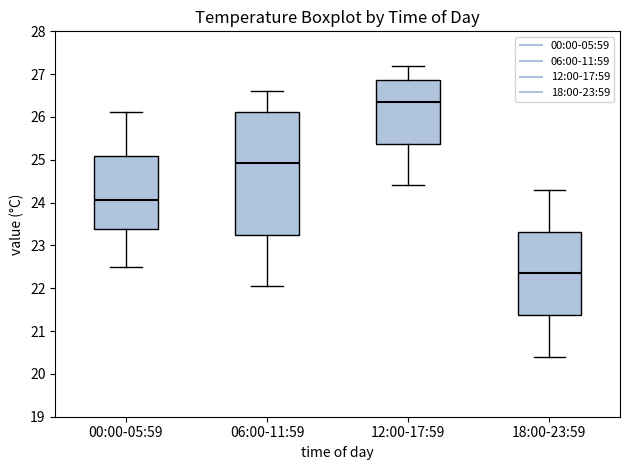

Reading left to right, transcribe this box plot: for each box, give where its median line is, the range the box spans, and where its two whiskers end, as read against the y-axis. The values are not printed on the chart, so give them approximately, as read against the axis.

00:00-05:59: median 24.1, box 23.4 to 25.1, whiskers 22.5 to 26.1
06:00-11:59: median 24.9, box 23.3 to 26.1, whiskers 22.1 to 26.6
12:00-17:59: median 26.4, box 25.4 to 26.9, whiskers 24.4 to 27.2
18:00-23:59: median 22.4, box 21.4 to 23.3, whiskers 20.4 to 24.3